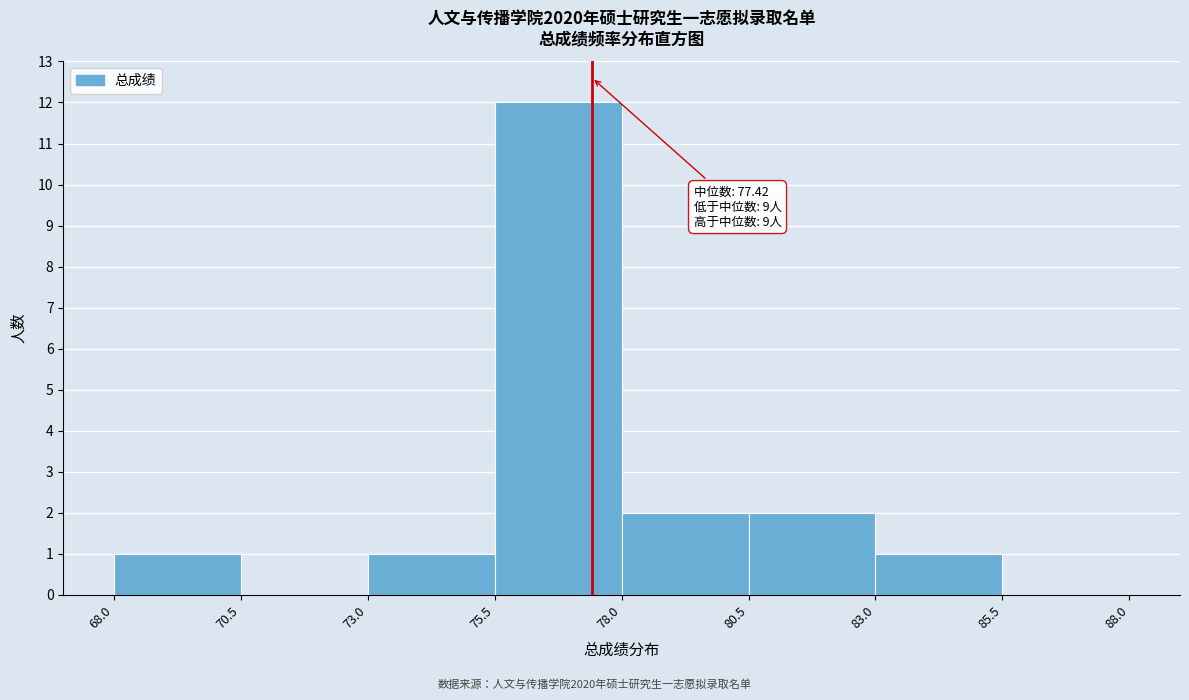

Which range on the x-axis has the tallest bar?

75.5 to 78.0